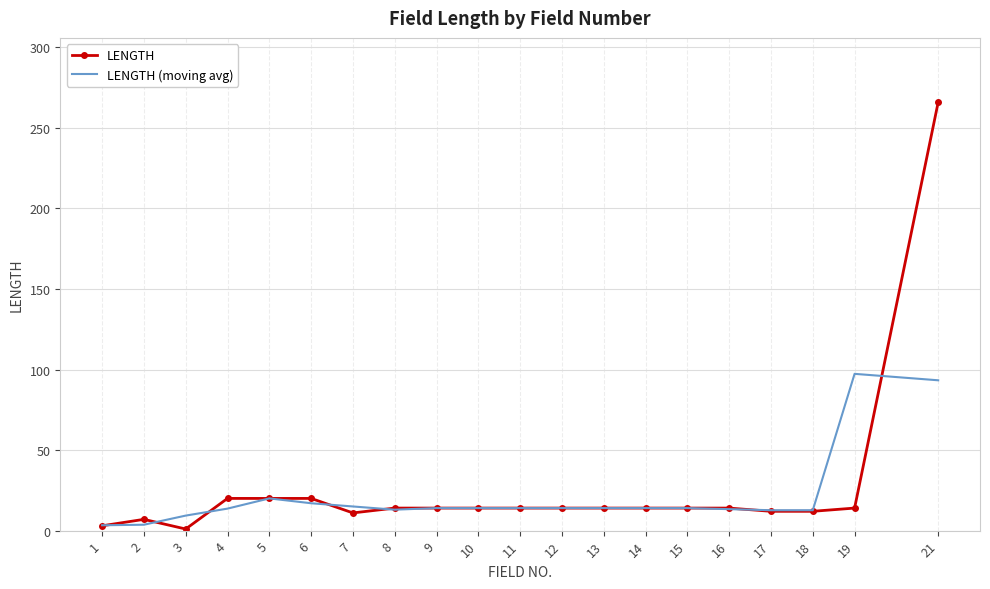

What is the difference between the LENGTH values at 21 and 14?

252.0